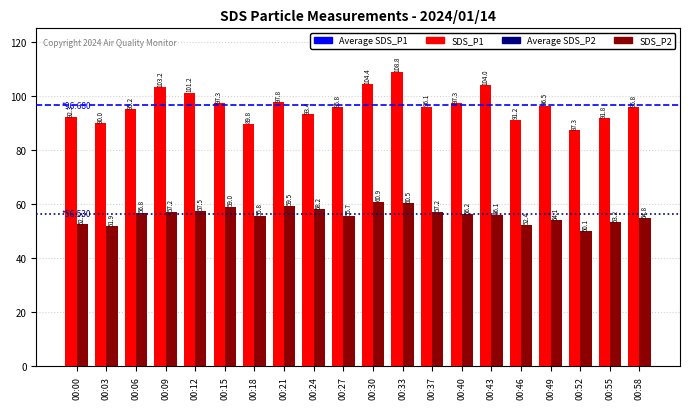

Rank the series by their average value, from highest to lowest.

SDS_P1, SDS_P2